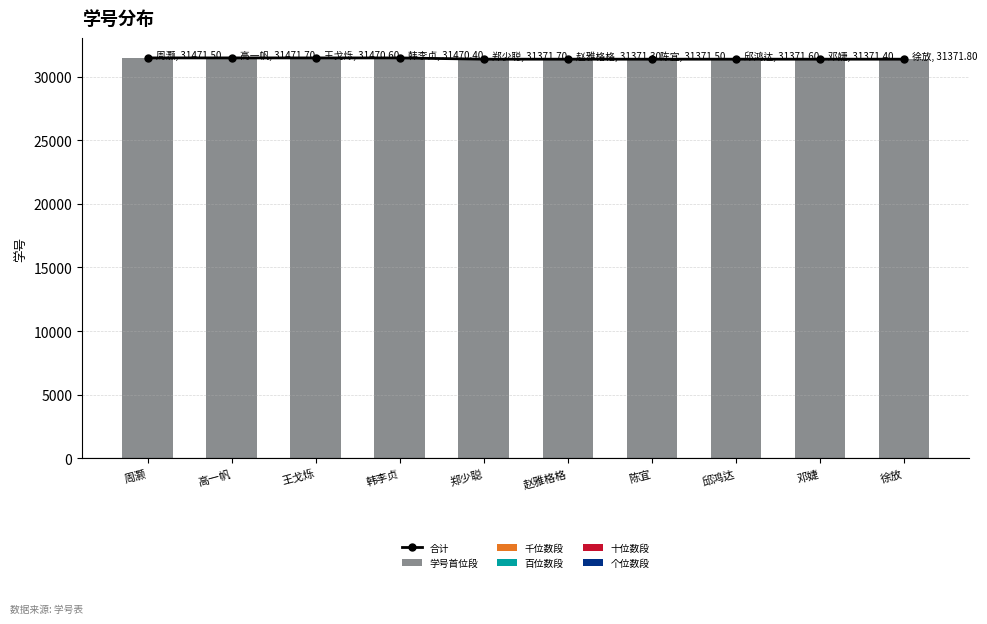

Reading left to right, transcribe all the data shown in this chart.

合计: 31471.5	31471.7	31470.6	31470.4	31371.7	31371.3	31371.5	31371.6	31371.4	31371.8
学号首位段: 31469.6	31469.6	31469.6	31469.6	31369.6	31369.6	31369.6	31369.6	31369.6	31369.6
千位数段: 0.2	0.1	0.1	0.2	0.1	0.1	0.5	0.0	0.5	0.0
百位数段: 0.8	0.9	0.1	0.0	0.8	0.8	0.1	0.7	0.5	0.8
十位数段: 0.0	0.5	0.4	0.2	0.8	0.6	0.9	0.8	0.5	0.9
个位数段: 0.9	0.6	0.4	0.4	0.4	0.2	0.4	0.5	0.3	0.5